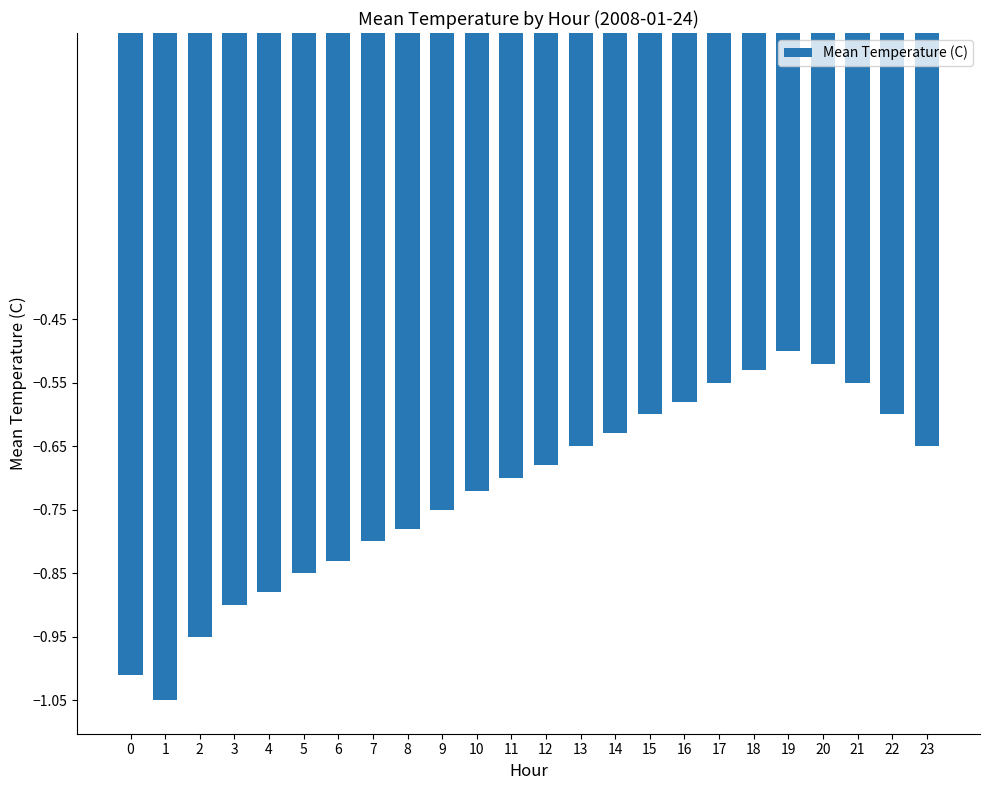

What is the difference between the second highest and minimum values?

0.5